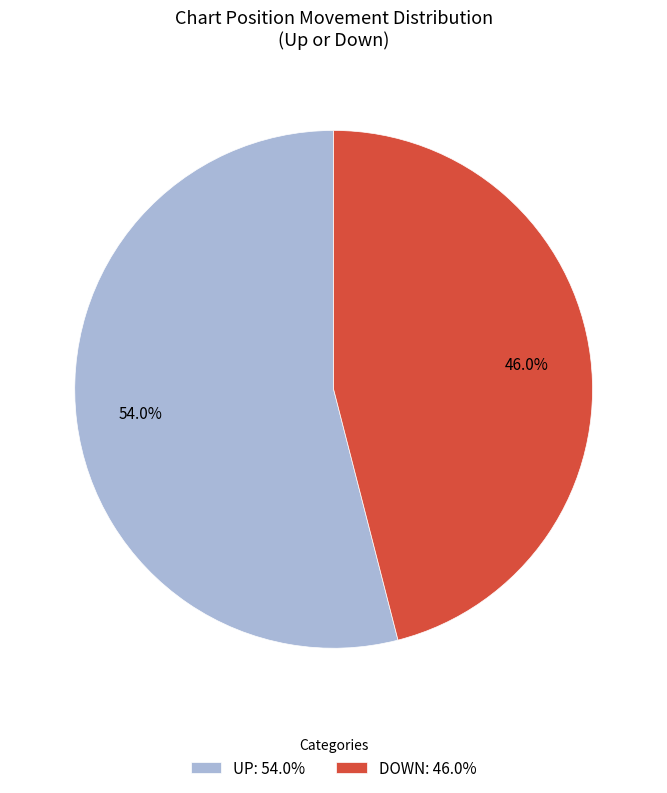

Approximately how many times larger is the value at UP: 54.0% compared to DOWN: 46.0%?

1.2